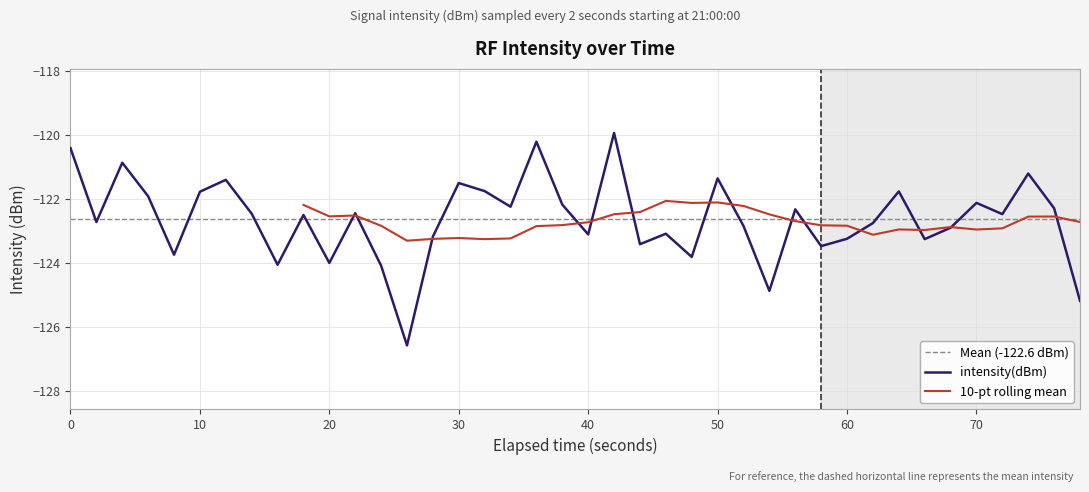

Reading left to right, list all the values displayed in this chart.

-120.4	-122.7	-120.9	-121.9	-123.7	-121.8	-121.4	-122.5	-124.1	-122.5	-124.0	-122.5	-124.1	-126.6	-123.2	-121.5	-121.8	-122.2	-120.2	-122.2	-123.1	-119.9	-123.4	-123.1	-123.8	-121.4	-122.9	-124.9	-122.3	-123.5	-123.3	-122.8	-121.8	-123.3	-122.9	-122.1	-122.5	-121.2	-122.3	-125.2